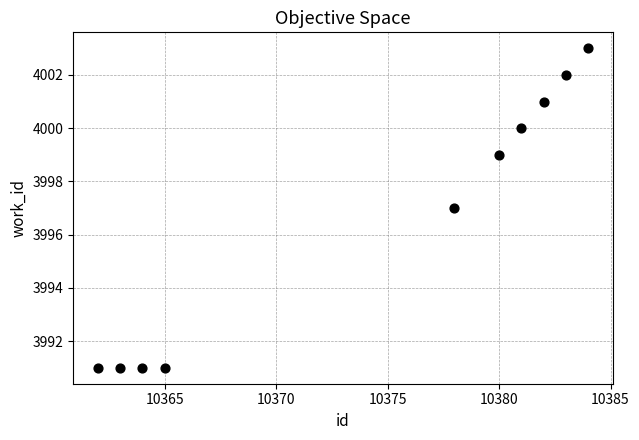

What is the average Y value?

3997